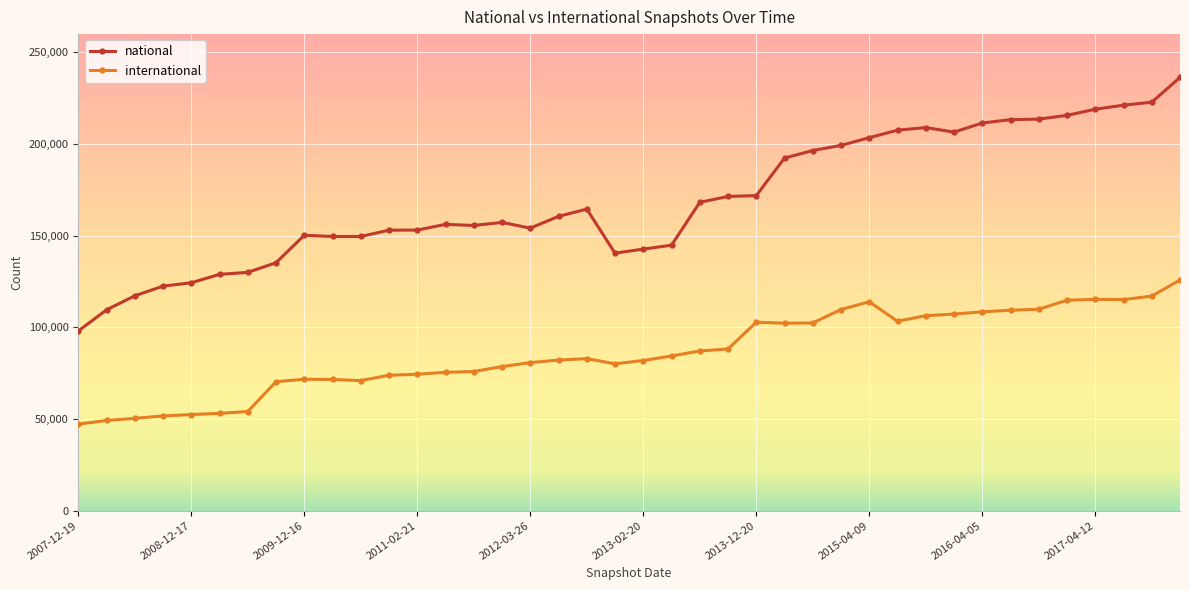

Which series has the largest range (max minus min)?

national